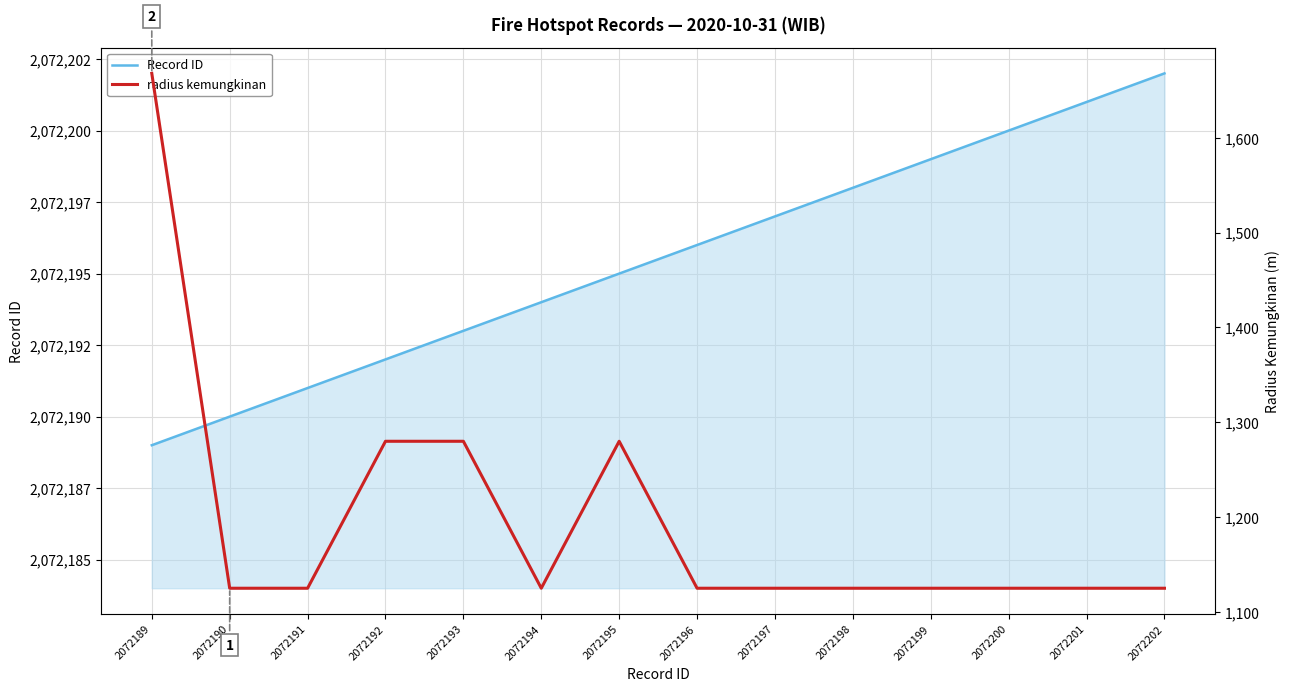

What is the spread (max minus min) of values at 2072194?

2071069